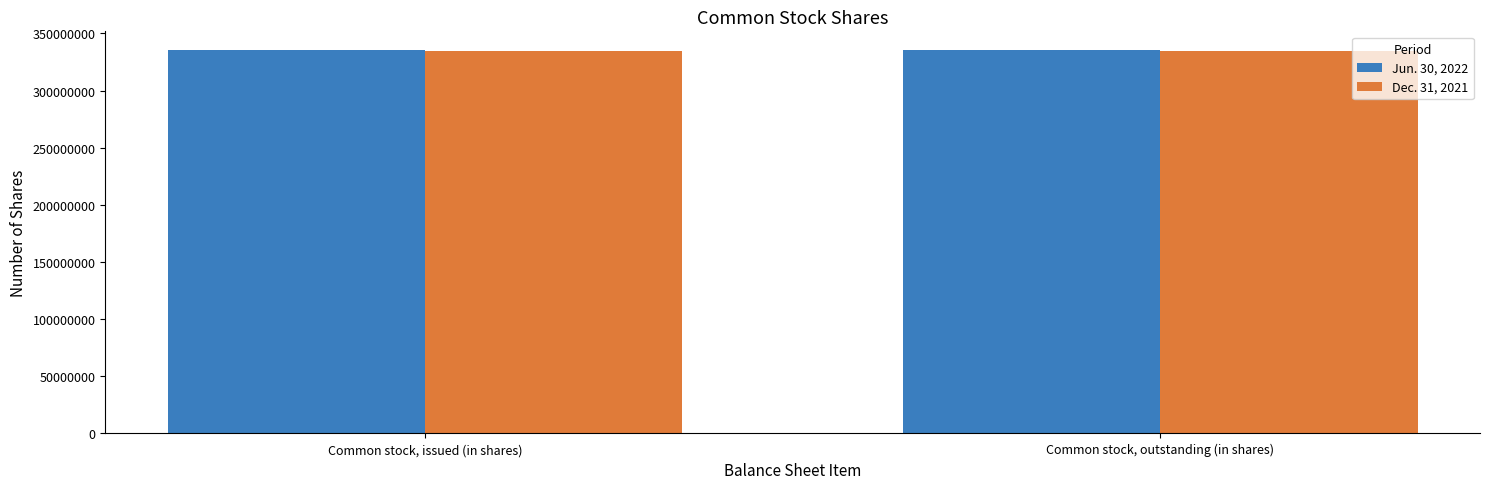

What is the label of the 2nd bar from the left?

Common stock, outstanding (in shares)